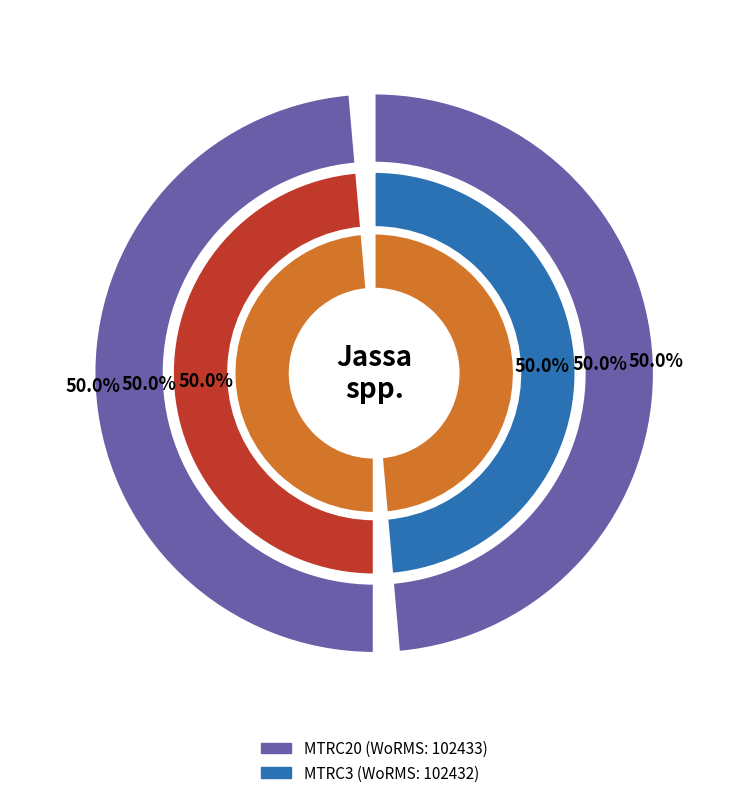

To the nearest percent, what percentage of the pie is MTRC3?

50%